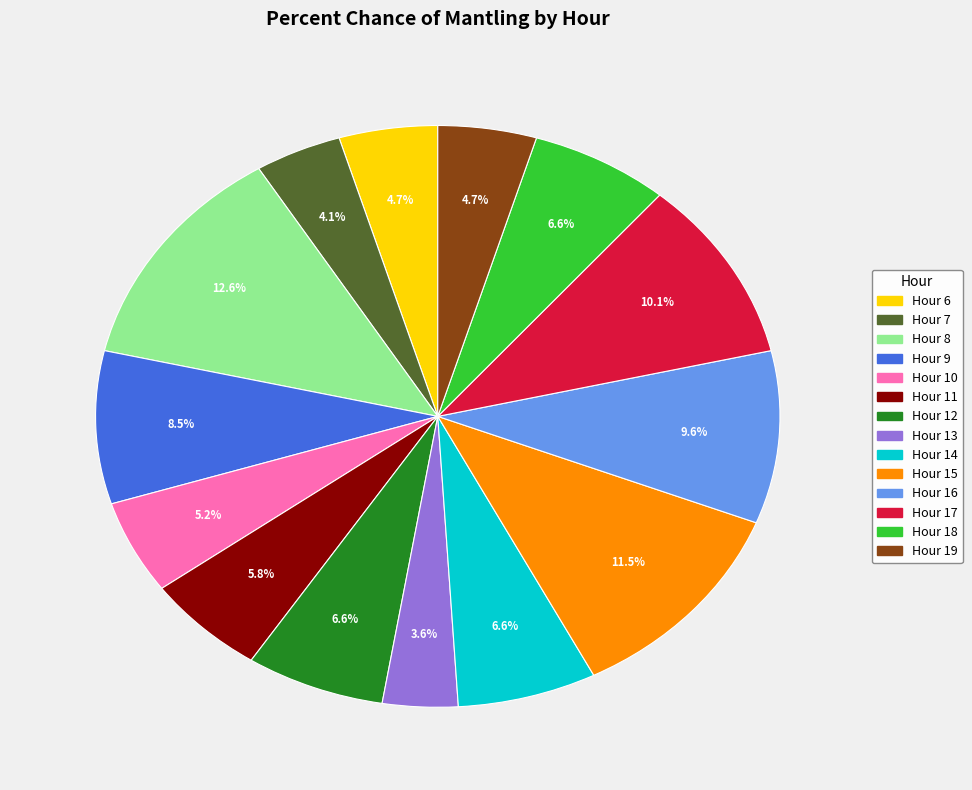

Does any single category account for the majority?

No